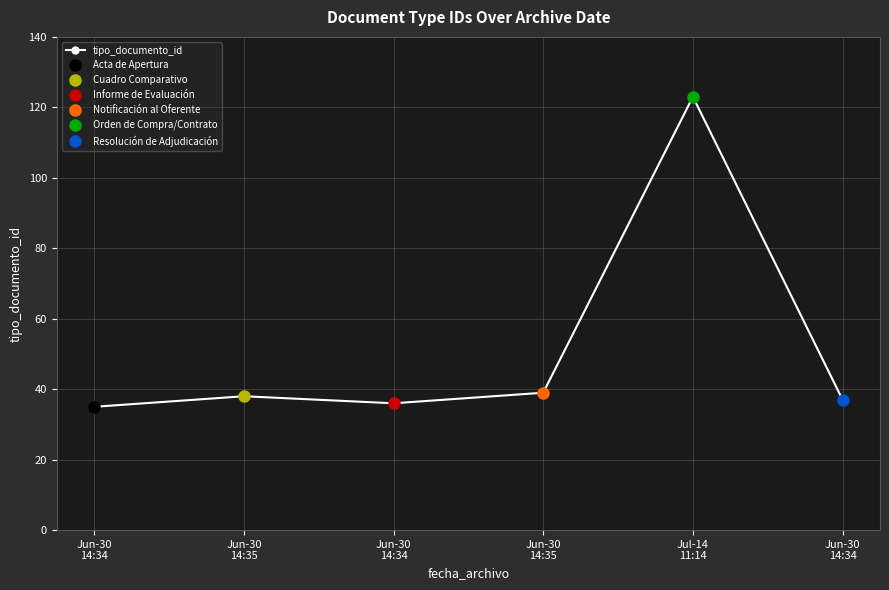

What is the maximum value shown in the chart?

123